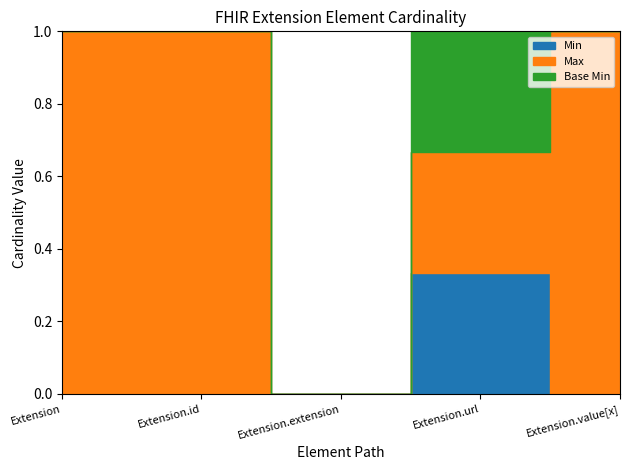

What position from the left is Extension.url?

4